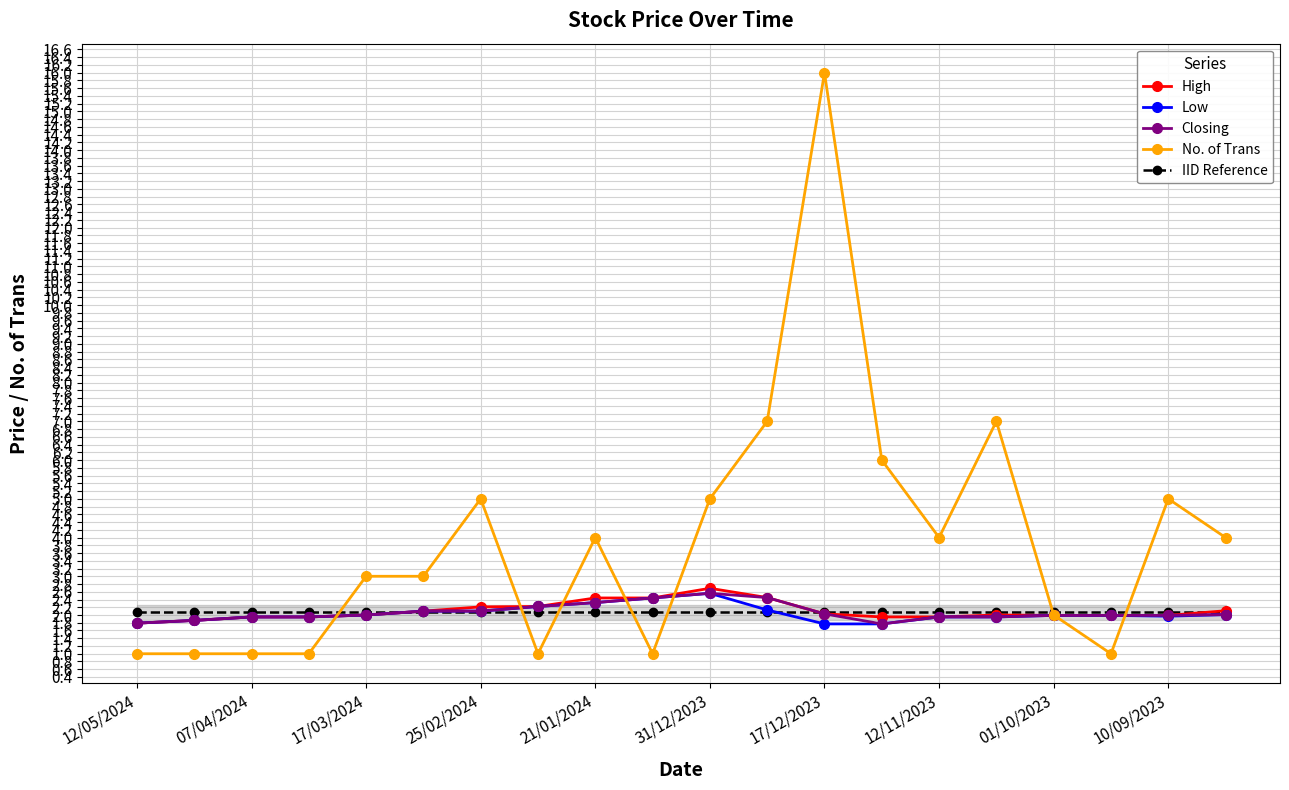

The Low series shows 0.7 at 21/01/2024. True or false?

False